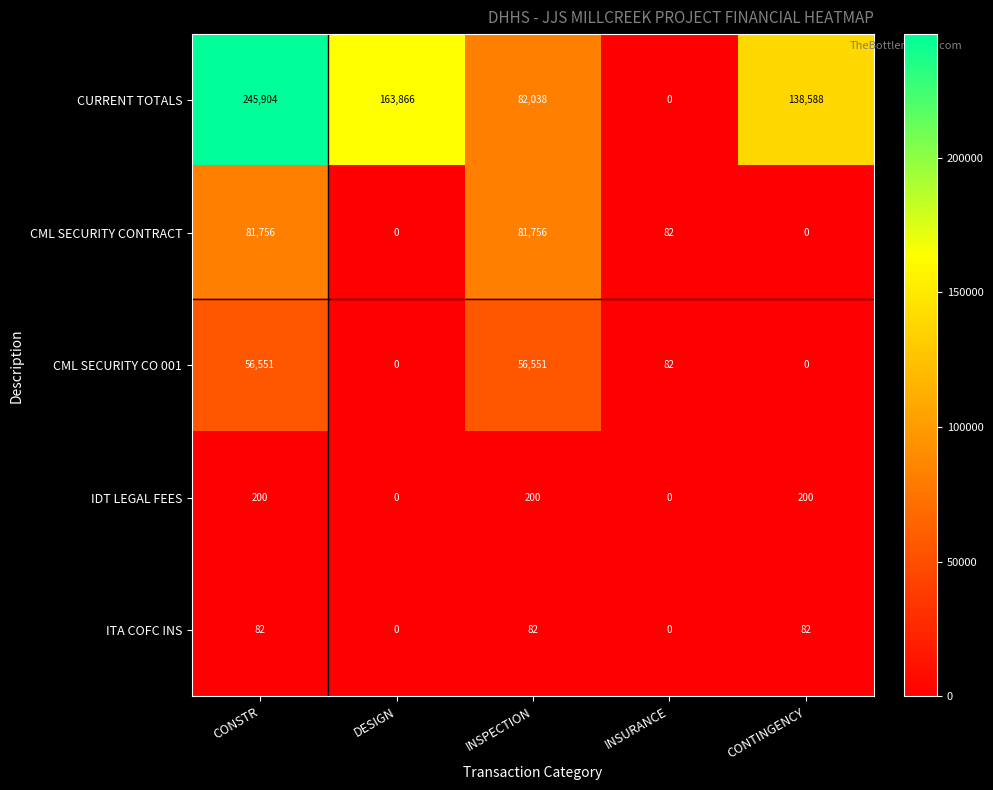

Which series changed the most between CONSTR and INSPECTION?

CURRENT TOTALS